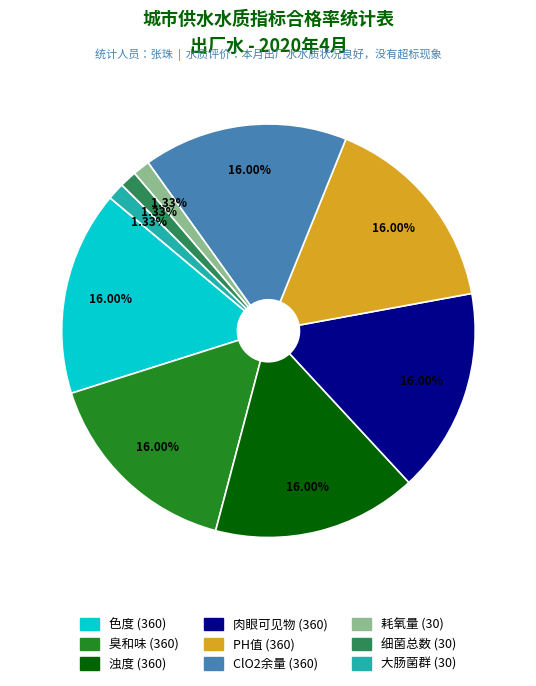

Is there a majority slice in this chart?

No